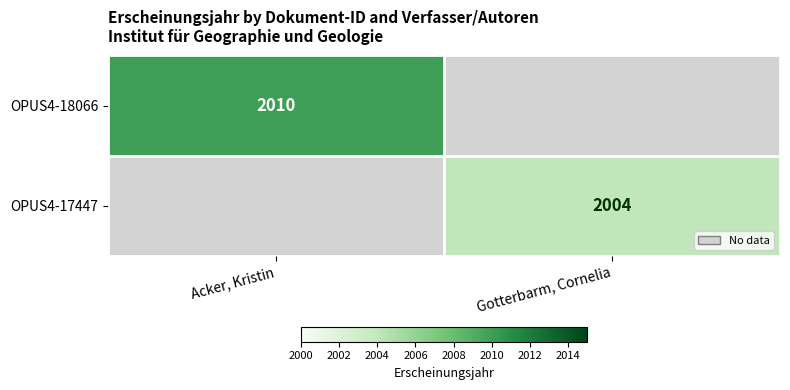

Is the value of OPUS4-18066 at Acker, Kristin greater than the value of OPUS4-17447 at Gotterbarm, Cornelia?

Yes